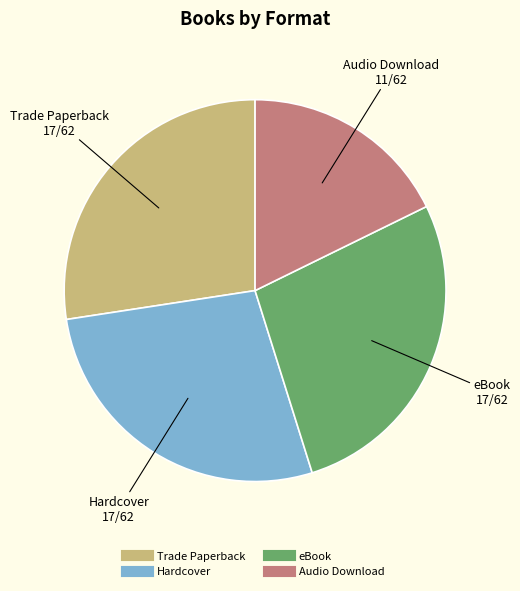

The Trade Paperback slice represents 23% of the pie. True or false?

False